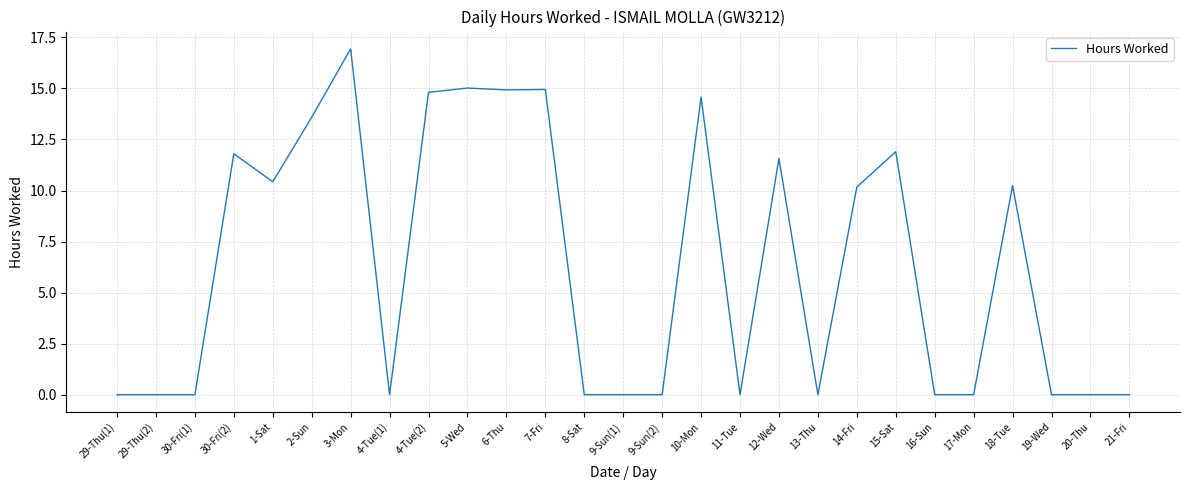

True or false: the data shows -10.8 at 8-Sat.

False